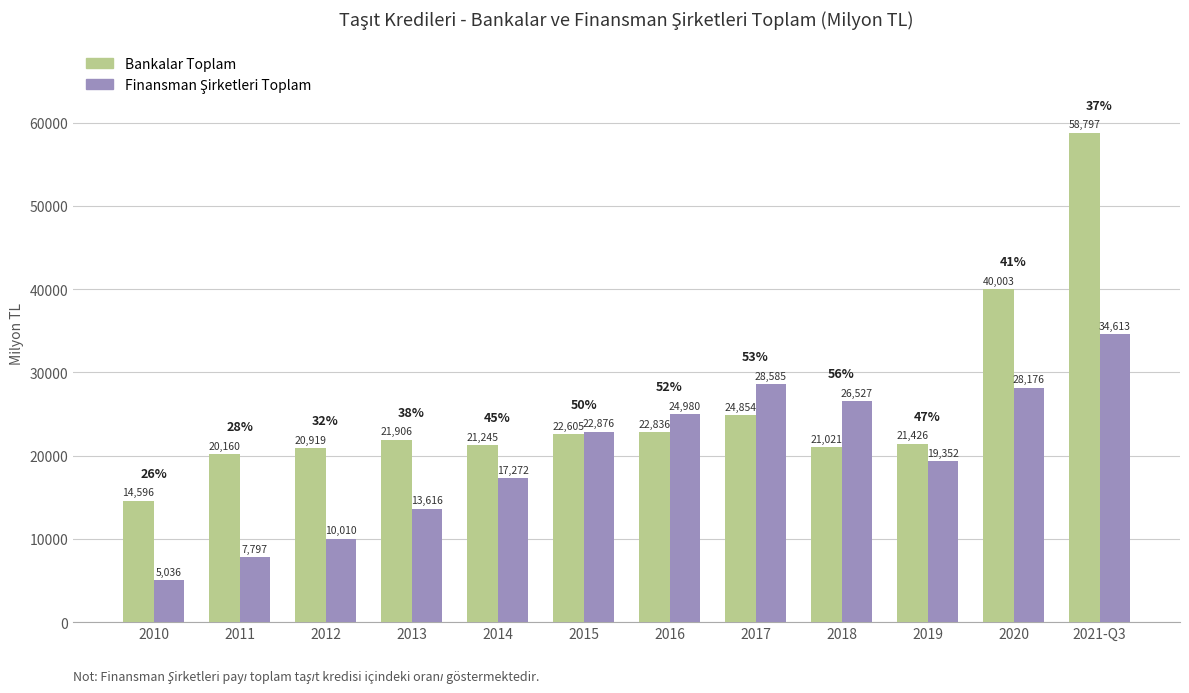

Is it true that Bankalar Toplam equals 21245.0 at 2014?

True